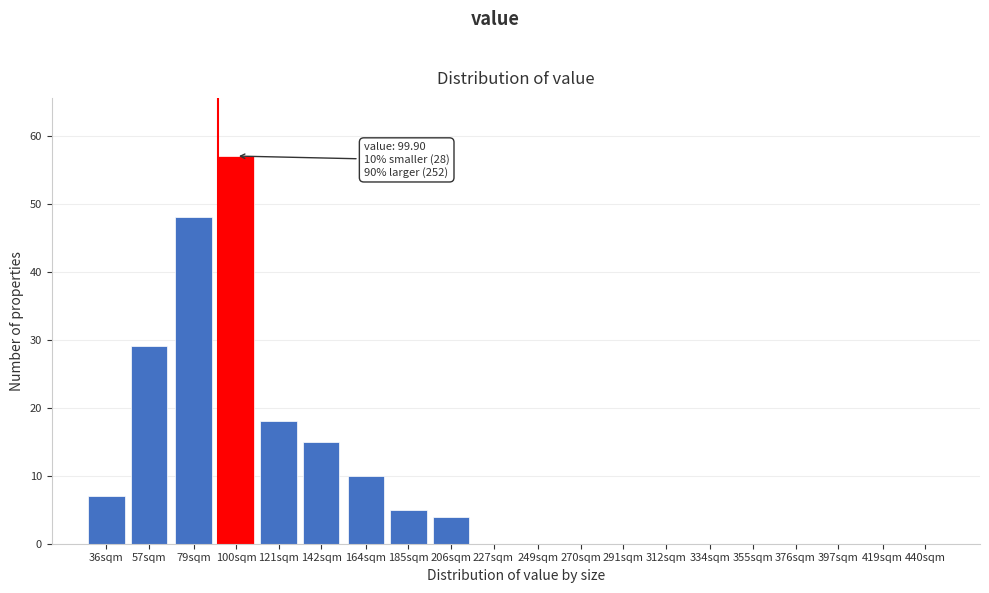

Reading left to right, what are all the values shown in this chart?

36sqm=7	57sqm=29	79sqm=48	100sqm=57	121sqm=18	142sqm=15	164sqm=10	185sqm=5	206sqm=4	227sqm=0	249sqm=0	270sqm=0	291sqm=0	312sqm=0	334sqm=0	355sqm=0	376sqm=0	397sqm=0	419sqm=0	440sqm=0